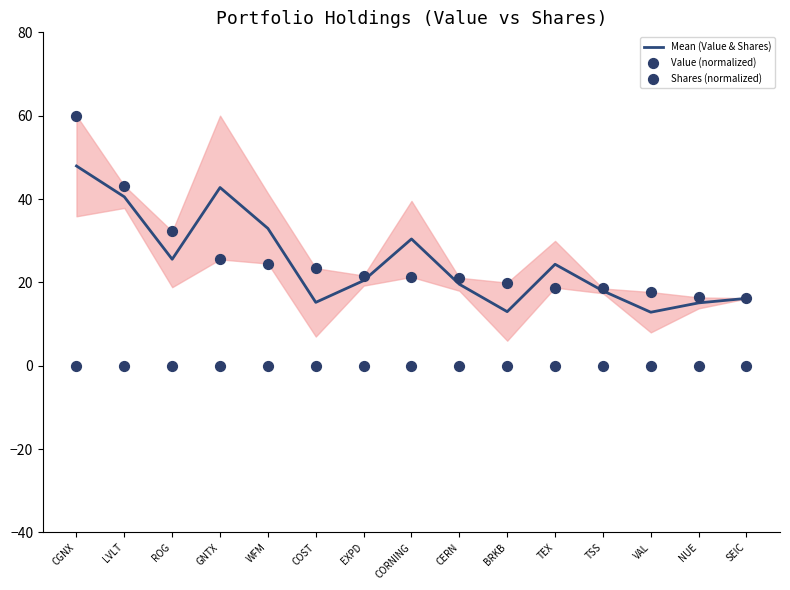

What is the total value across all series at GNTX?

68.3